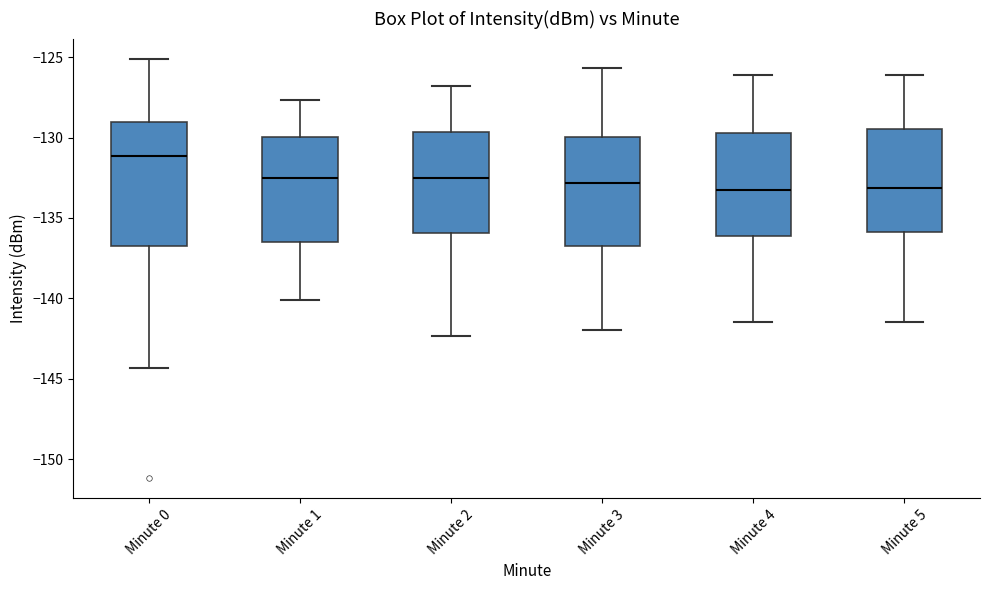

Reading left to right, transcribe this box plot: for each box, give where its median line is, the range the box spans, and where its two whiskers end, as read against the y-axis. The values are not printed on the chart, so give them approximately, as read against the axis.

Minute 0: median -131.0, box -136.5 to -129.0, whiskers -144.5 to -125.0
Minute 1: median -132.5, box -136.5 to -130.0, whiskers -140.0 to -127.5
Minute 2: median -132.5, box -136.0 to -129.5, whiskers -142.5 to -127.0
Minute 3: median -133.0, box -136.5 to -130.0, whiskers -142.0 to -125.5
Minute 4: median -133.5, box -136.0 to -129.5, whiskers -141.5 to -126.0
Minute 5: median -133.0, box -136.0 to -129.5, whiskers -141.5 to -126.0